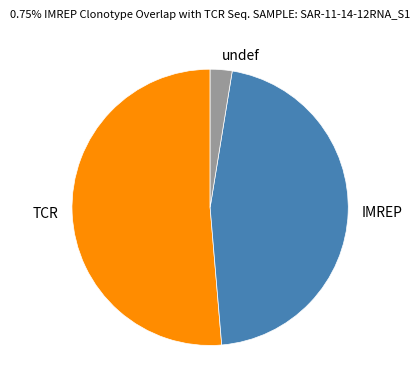

Combined, do undef and IMREP account for over 50%?

No